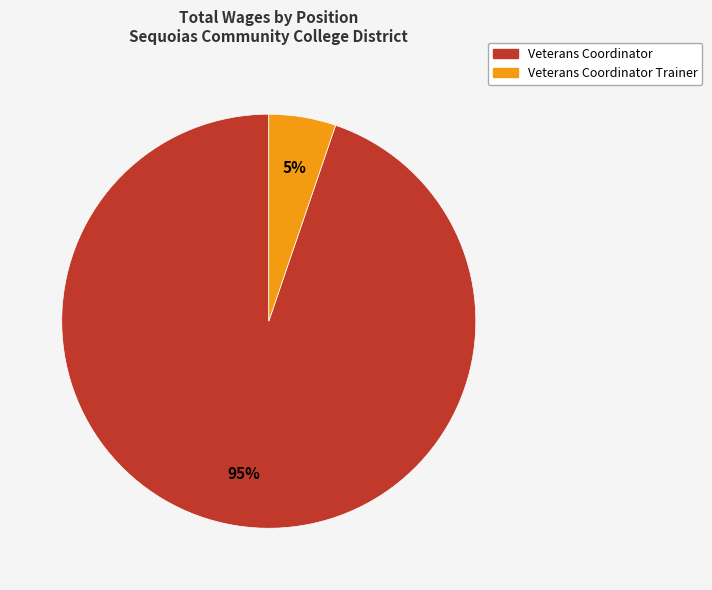

To the nearest percent, what is the average slice percentage?

50%